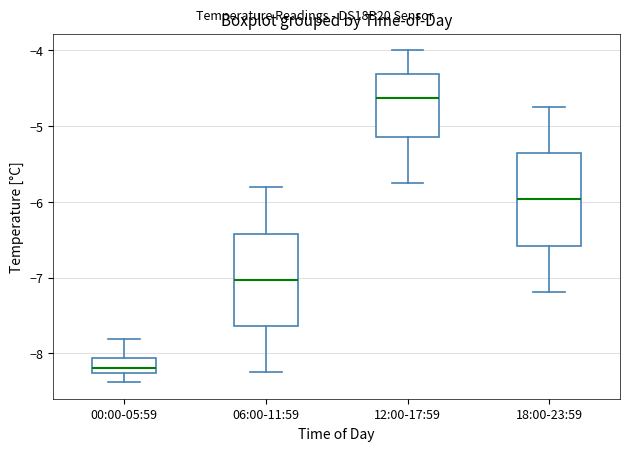

Where is the lower edge of the box for 18:00-23:59 on the y-axis? The values are not printed on the chart, so give them approximately, as read against the axis.

-6.6